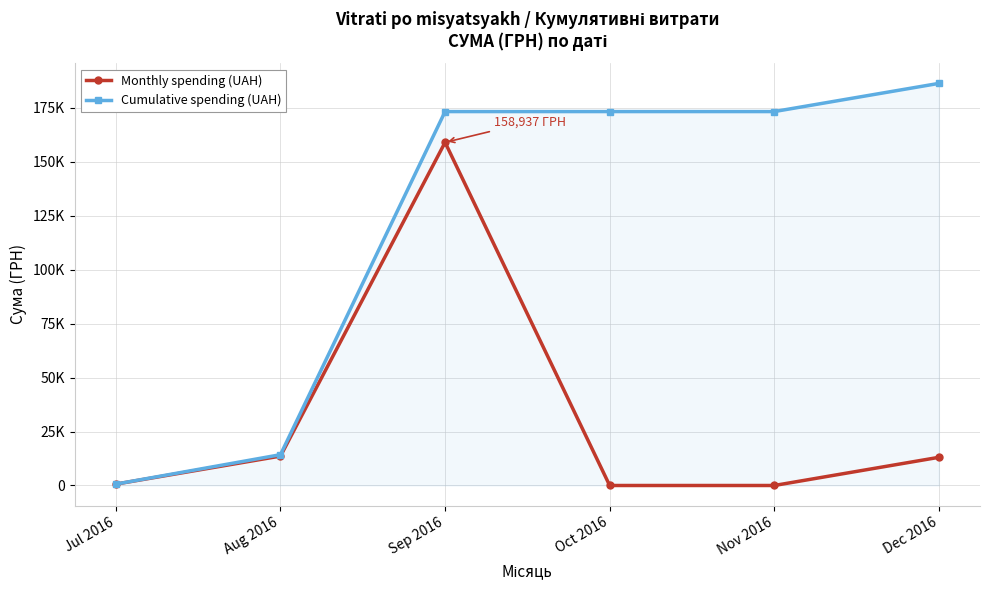

What are all the series names shown in the legend?

Monthly spending (UAH), Cumulative spending (UAH)